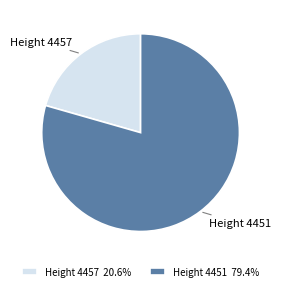

Which slice is the largest?

Height 4451